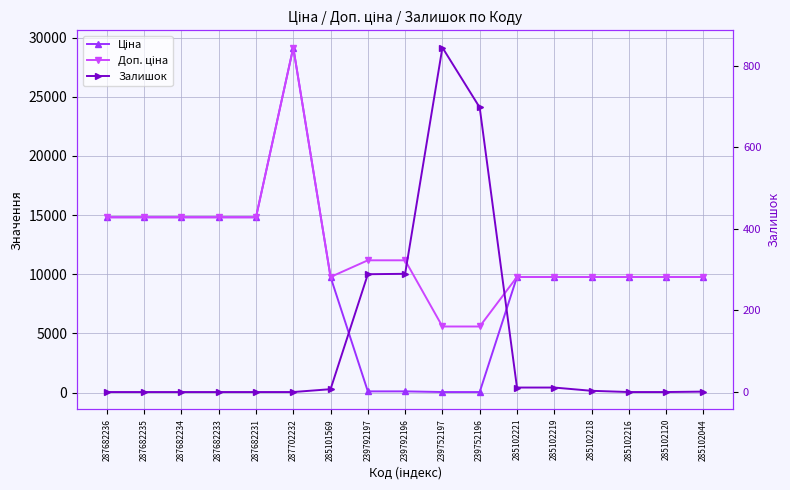

What is the label of the 5th point from the right?

285102219